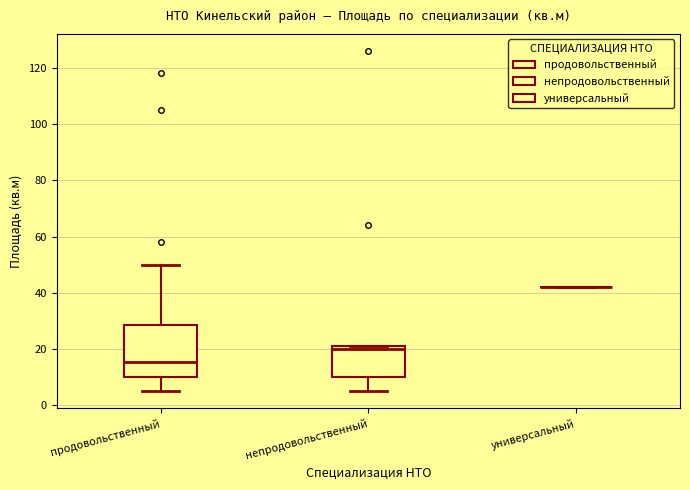

Which box is the tallest, from its lower edge to its upper edge?

продовольственный